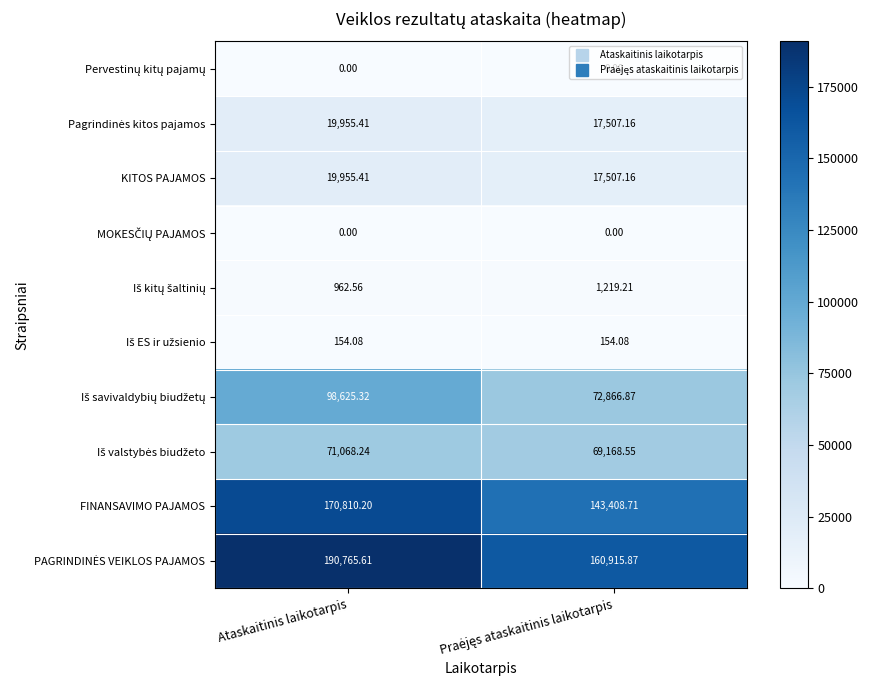

At which category is the sum across all series the highest?

Ataskaitinis laikotarpis